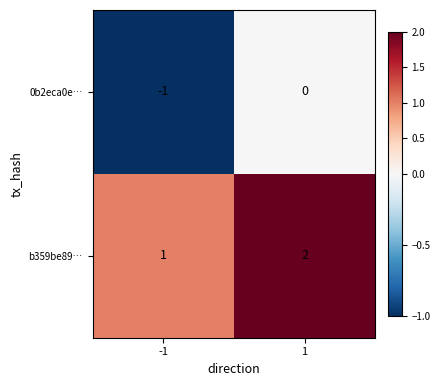

At how many categories does at least one series exceed 0?

2